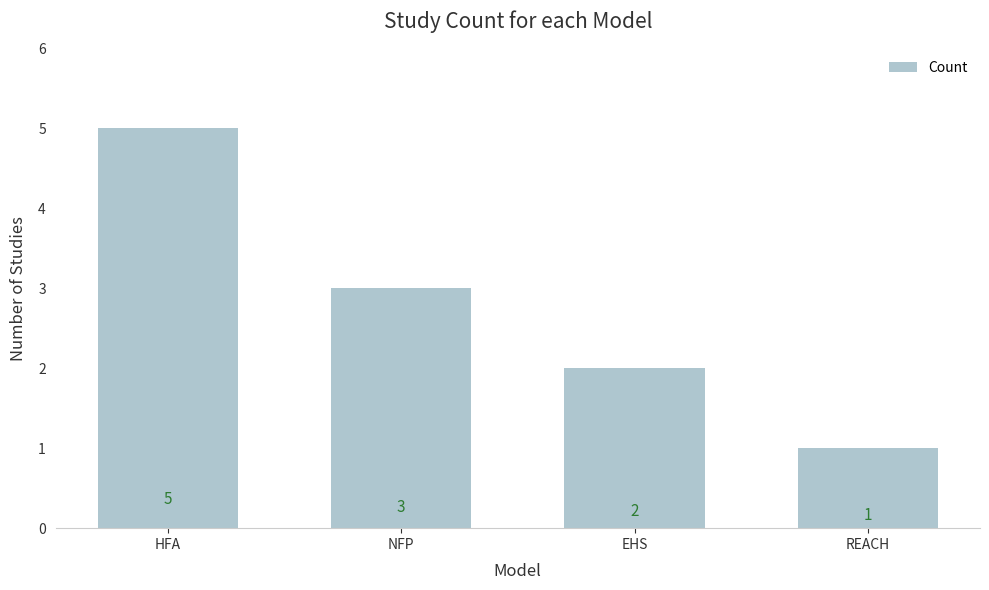

Does the chart contain any negative values?

No